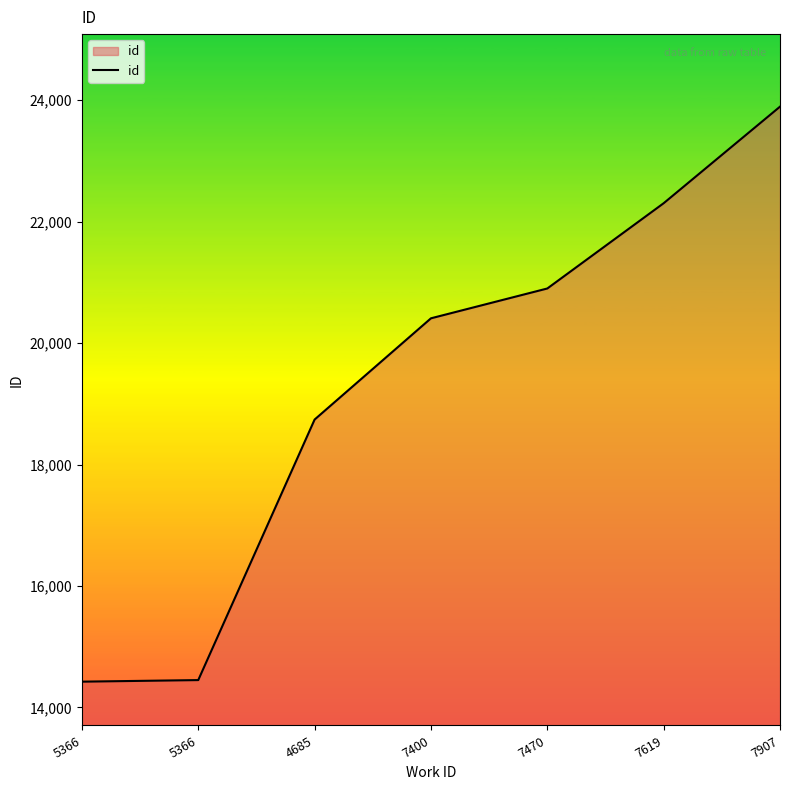

Which has a higher value, 7400 or 4685?

7400